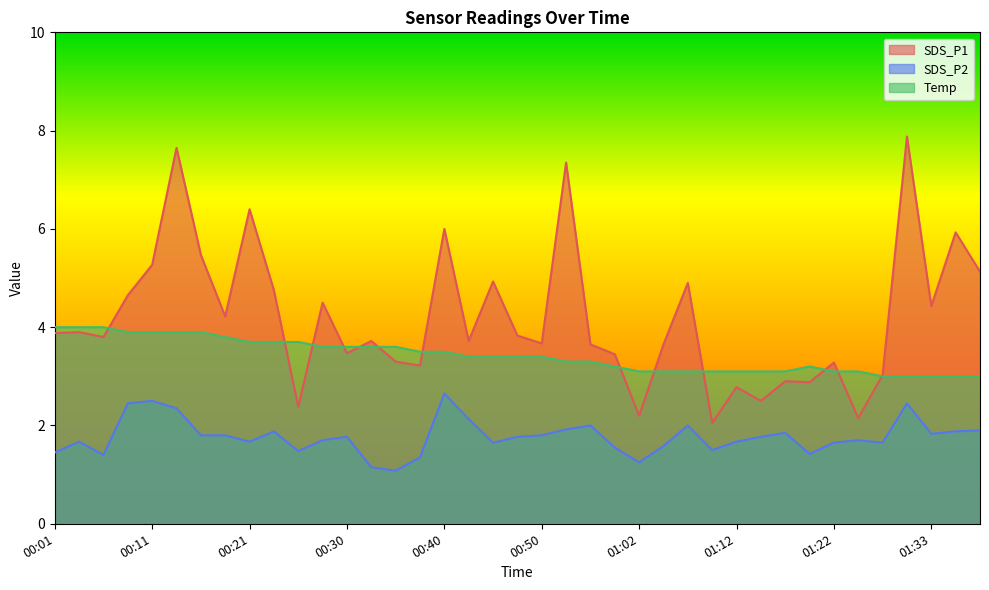

What is the smallest value displayed?

1.1